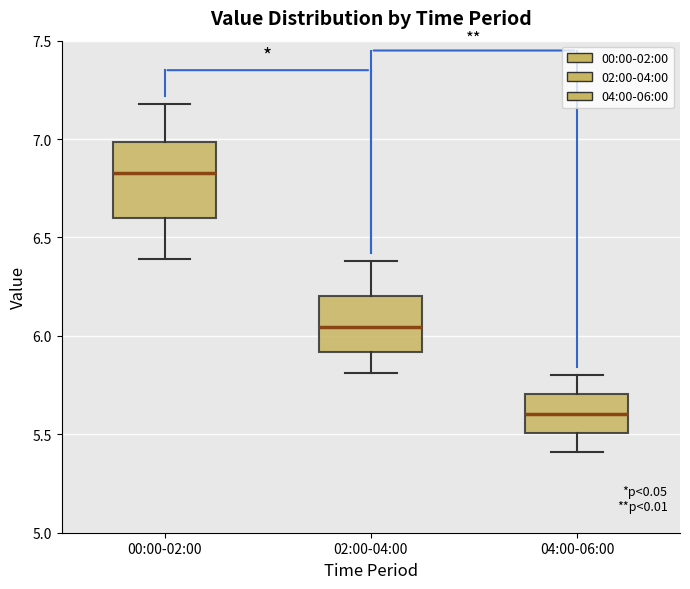

Reading left to right, transcribe this box plot: for each box, give where its median line is, the range the box spans, and where its two whiskers end, as read against the y-axis. The values are not printed on the chart, so give them approximately, as read against the axis.

00:00-02:00: median 6.85, box 6.60 to 7.00, whiskers 6.40 to 7.20
02:00-04:00: median 6.05, box 5.90 to 6.20, whiskers 5.80 to 6.40
04:00-06:00: median 5.60, box 5.50 to 5.70, whiskers 5.40 to 5.80